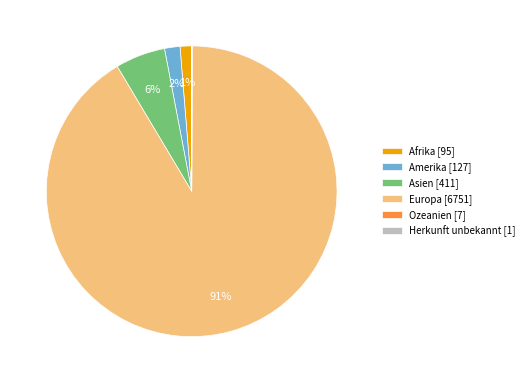

To the nearest percent, what is the average slice percentage?

17%